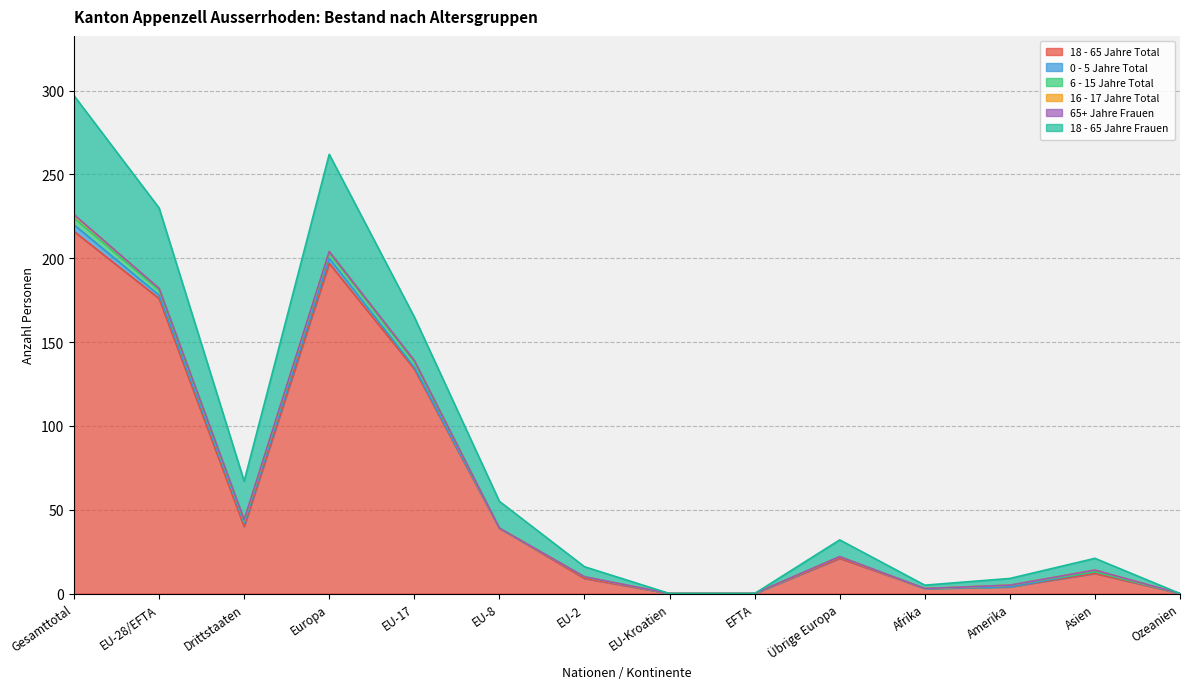

The 65+ Jahre Frauen series shows 0 at EU-8. True or false?

True